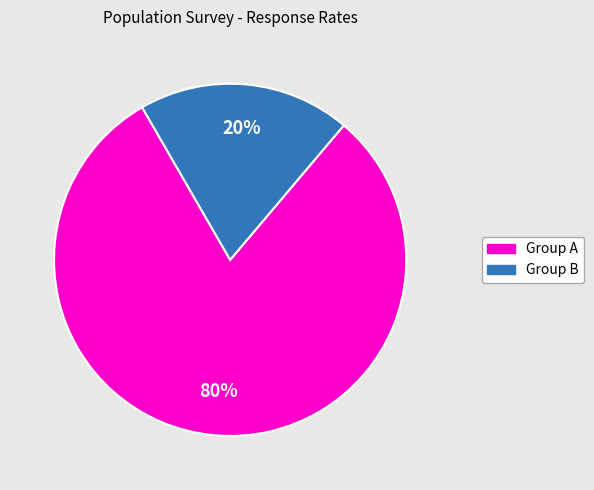

To the nearest percent, what is the average slice percentage?

50%